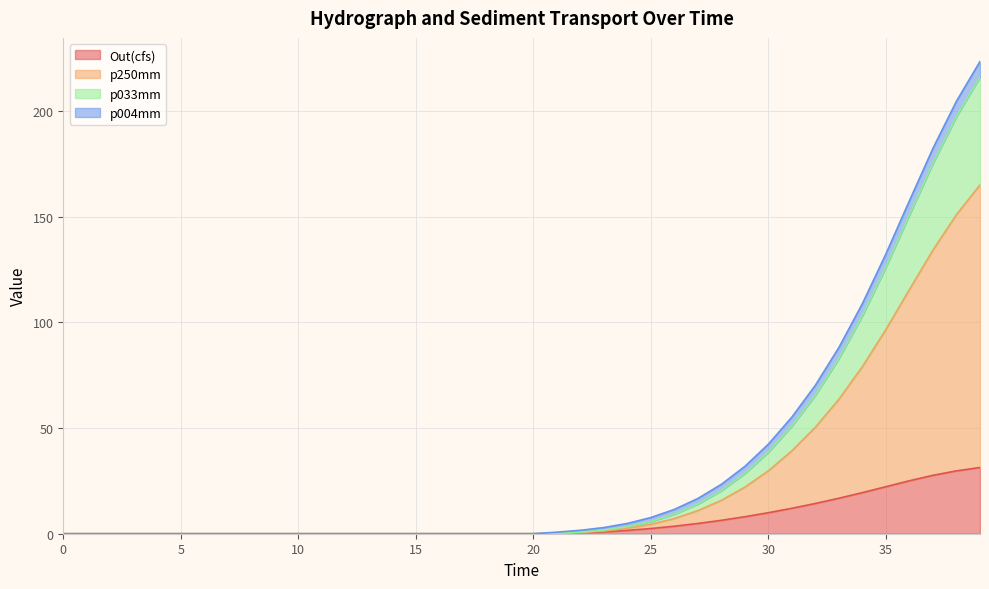

True or false: p250mm has a value of 0.0 at 10.0.

True